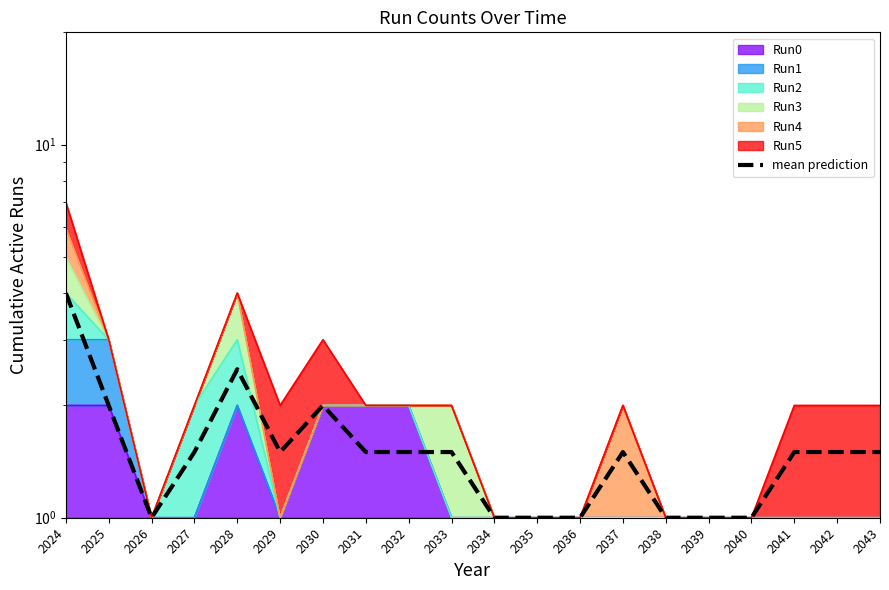

Is it true that the value at 2029 is 1.5?

True